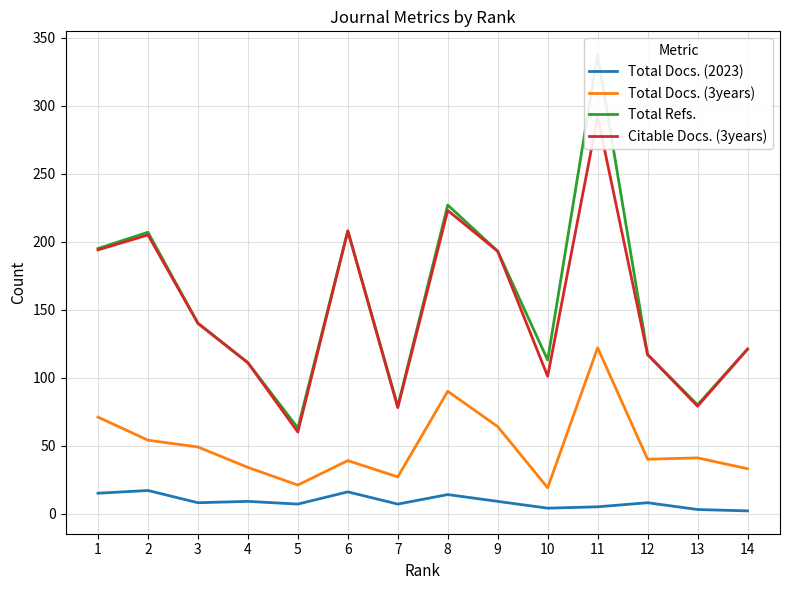

At which category is the sum across all series the highest?

11